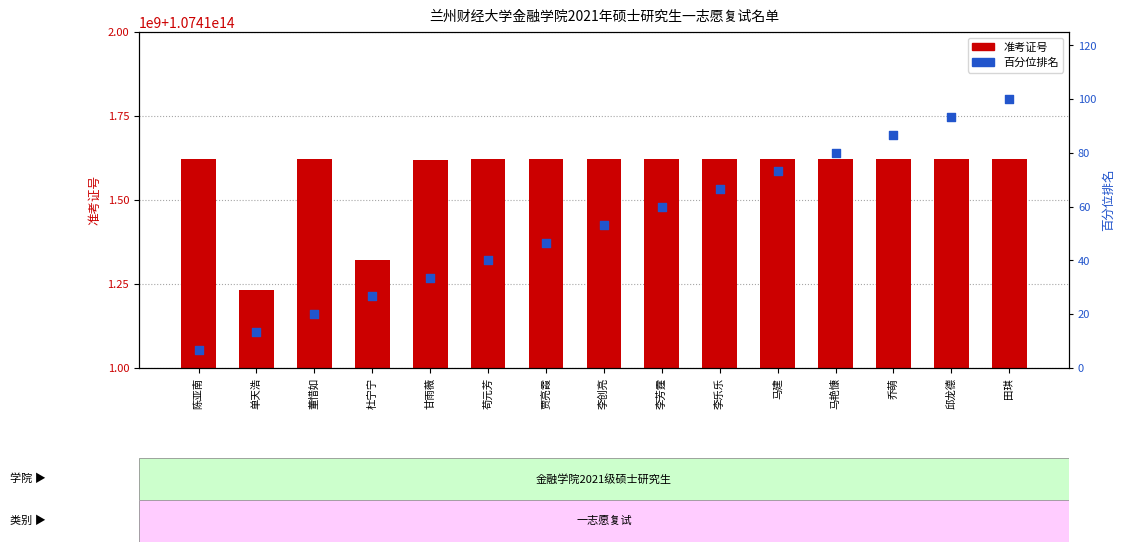

What are all the series names shown in the legend?

准考证号, 百分位排名